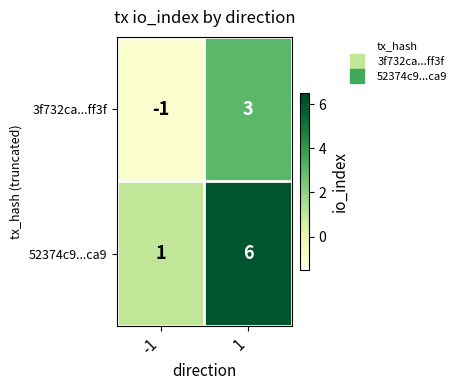

What is the smallest value displayed?

-1